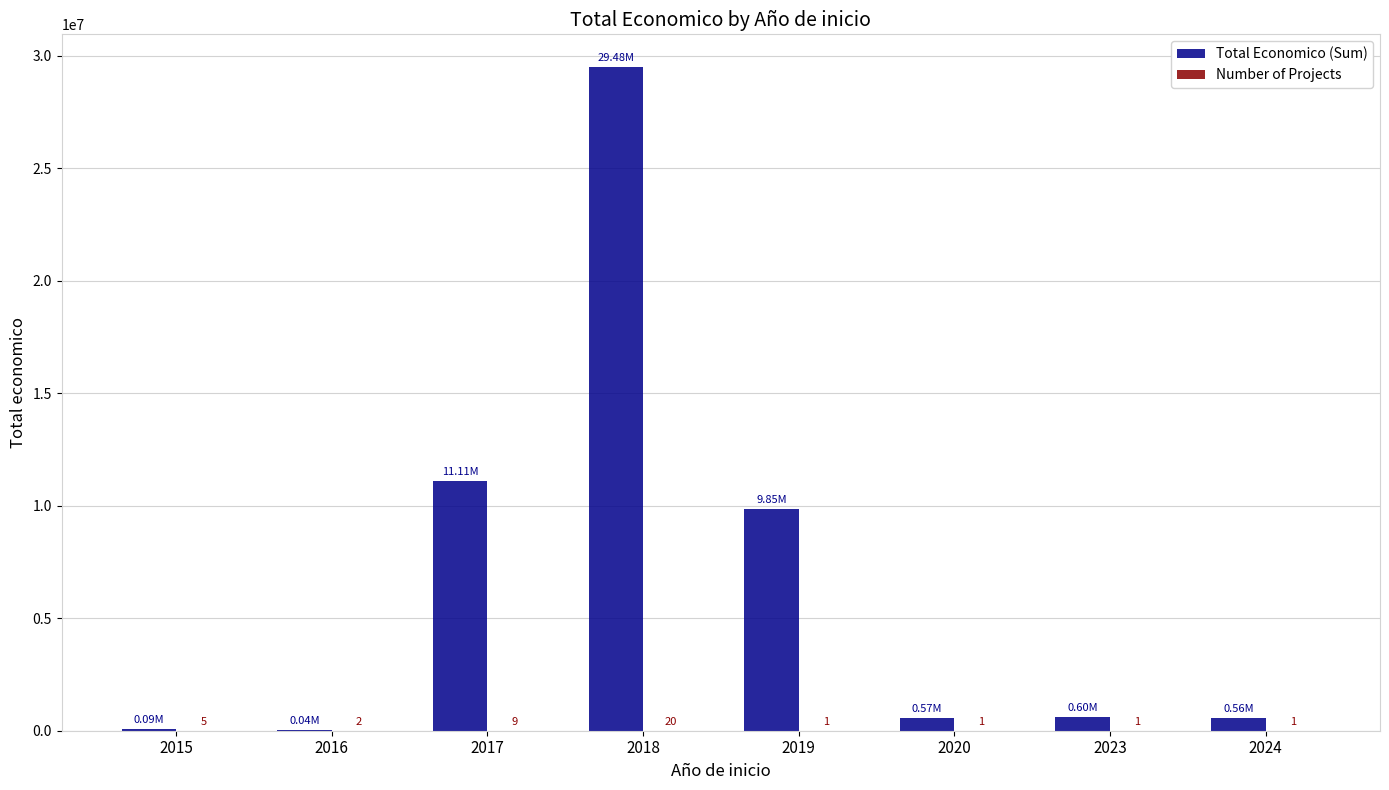

Between 2015 and 2023, which series saw the biggest shift?

Total Economico (Sum)